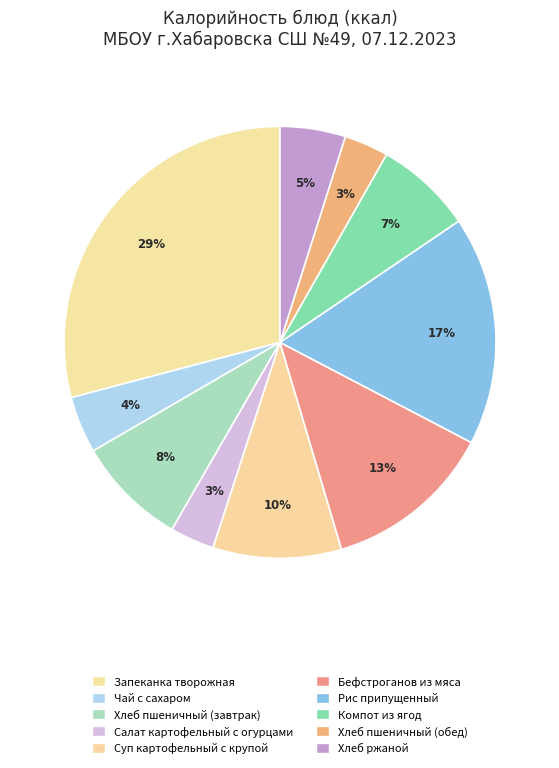

Is there a majority slice in this chart?

No